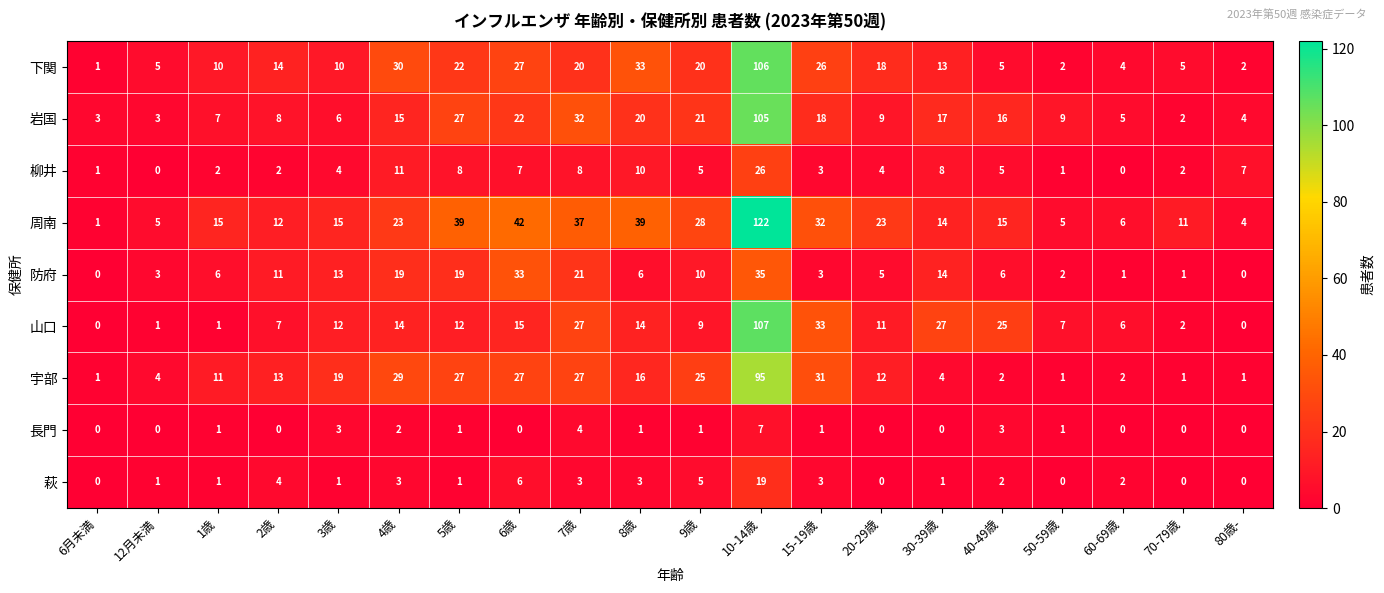

How many distinct data groups are displayed?

9